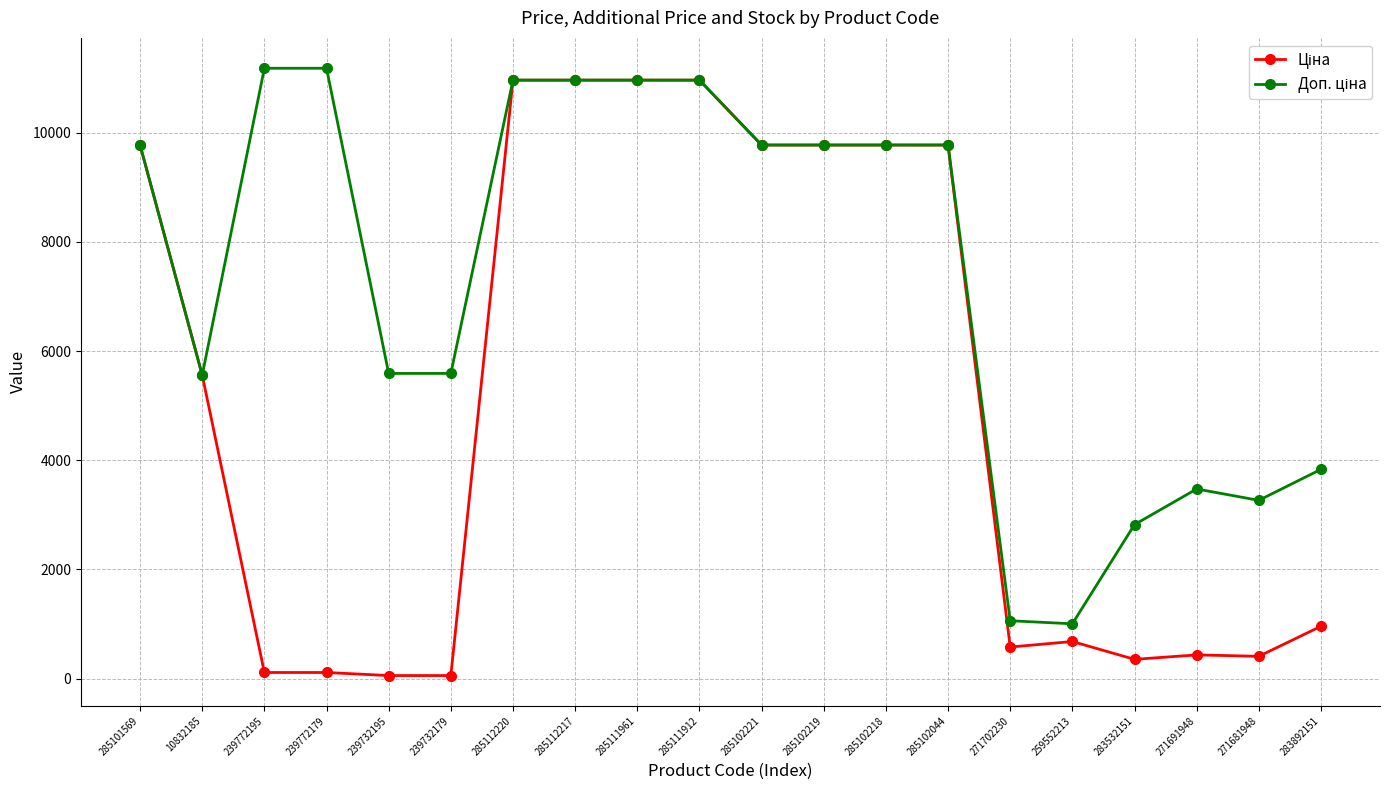

What is the total value across all series at 285102044?

19551.0